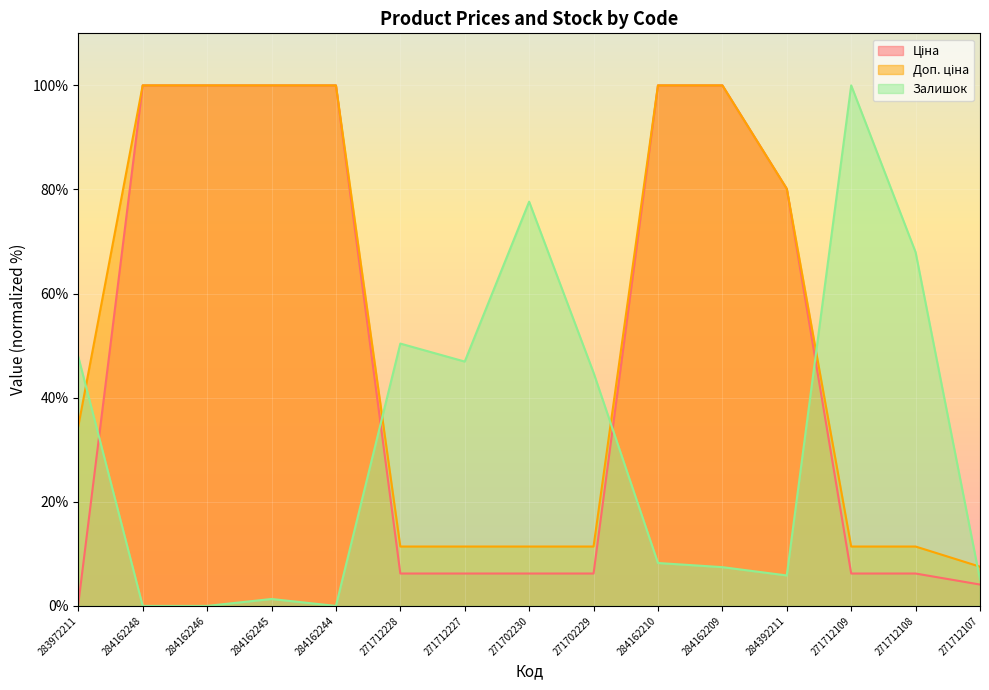

Is the value of Ціна at 284162244 greater than the value of Залишок at 284392211?

Yes